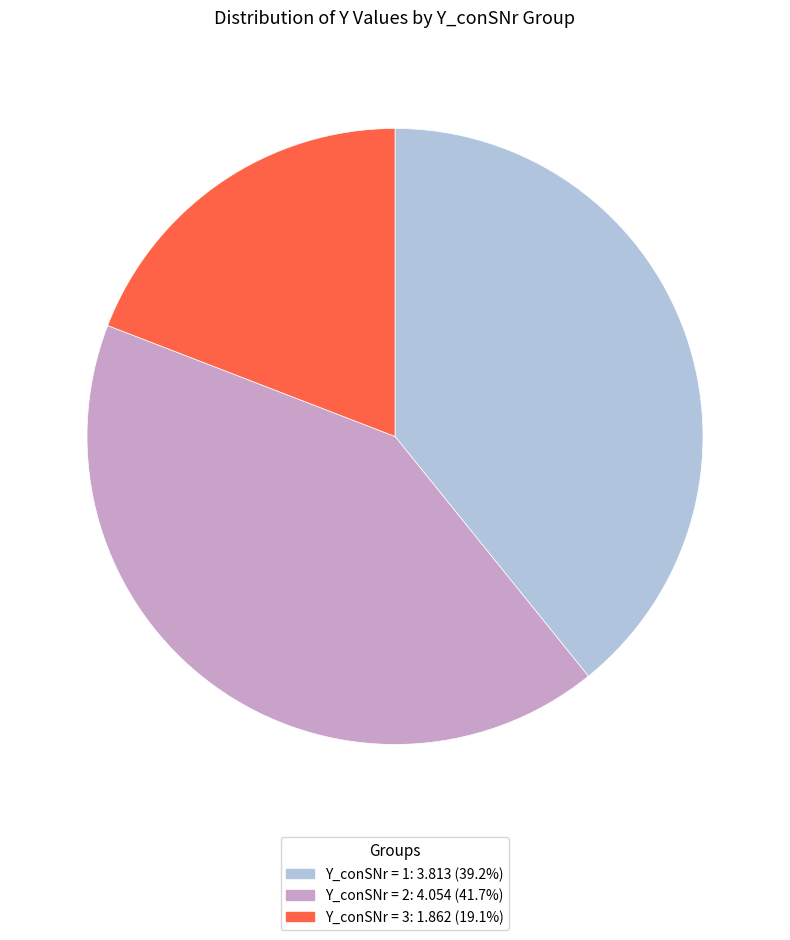

Is there a majority slice in this chart?

No